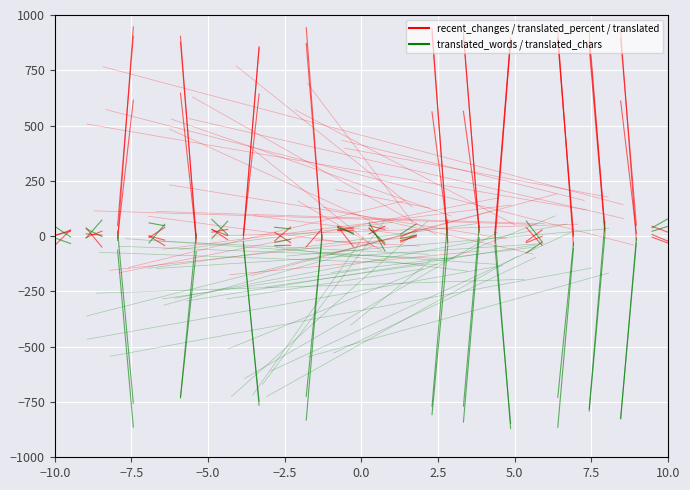

Which series has the largest total across all categories?

translated_chars